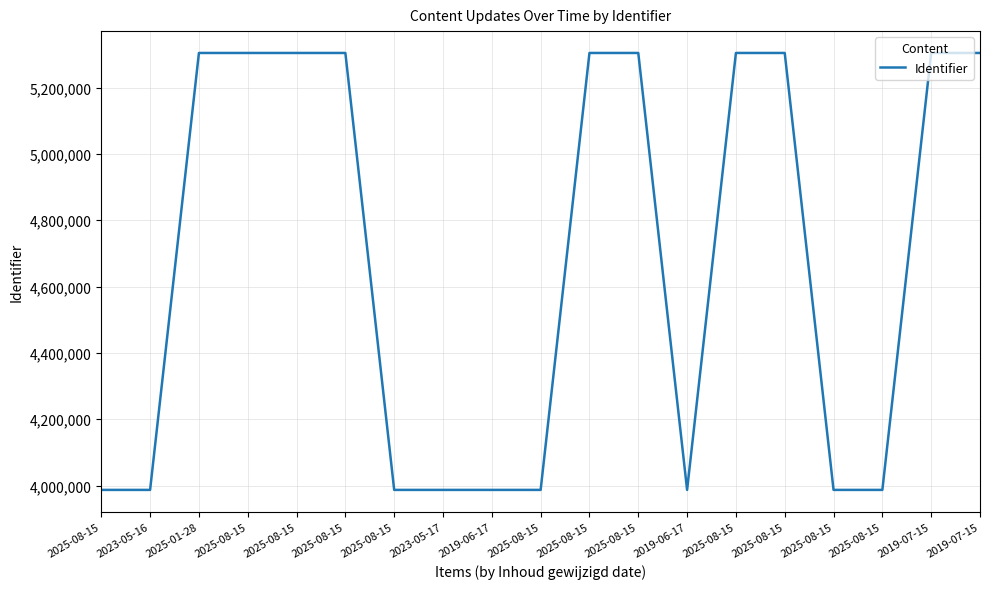

List the labels in order of value, largest first.

2019-07-15, 2019-07-15, 2025-08-15, 2025-08-15, 2025-08-15, 2025-08-15, 2025-08-15, 2025-08-15, 2025-08-15, 2025-01-28, 2025-08-15, 2025-08-15, 2019-06-17, 2025-08-15, 2019-06-17, 2023-05-17, 2025-08-15, 2023-05-16, 2025-08-15